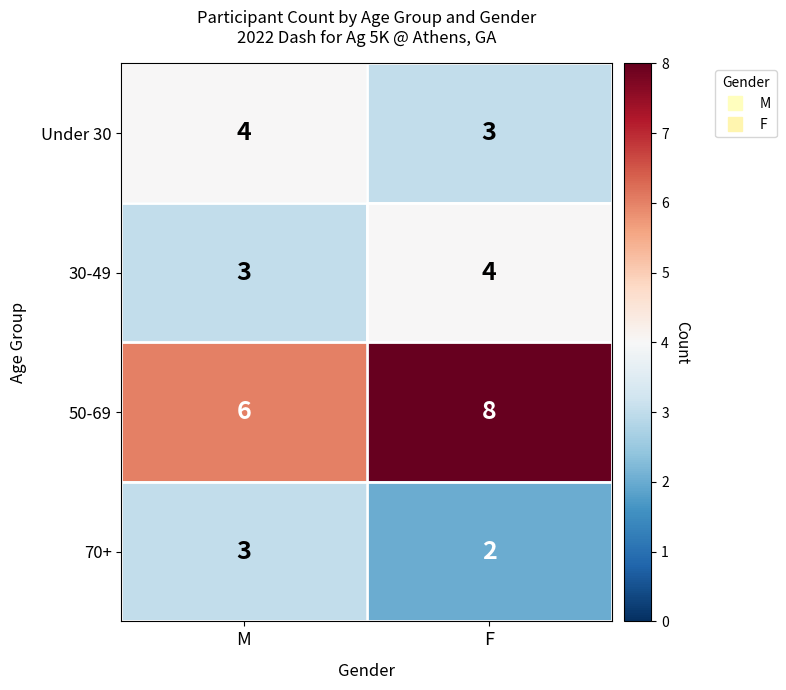

At which category is the sum across all series the highest?

F